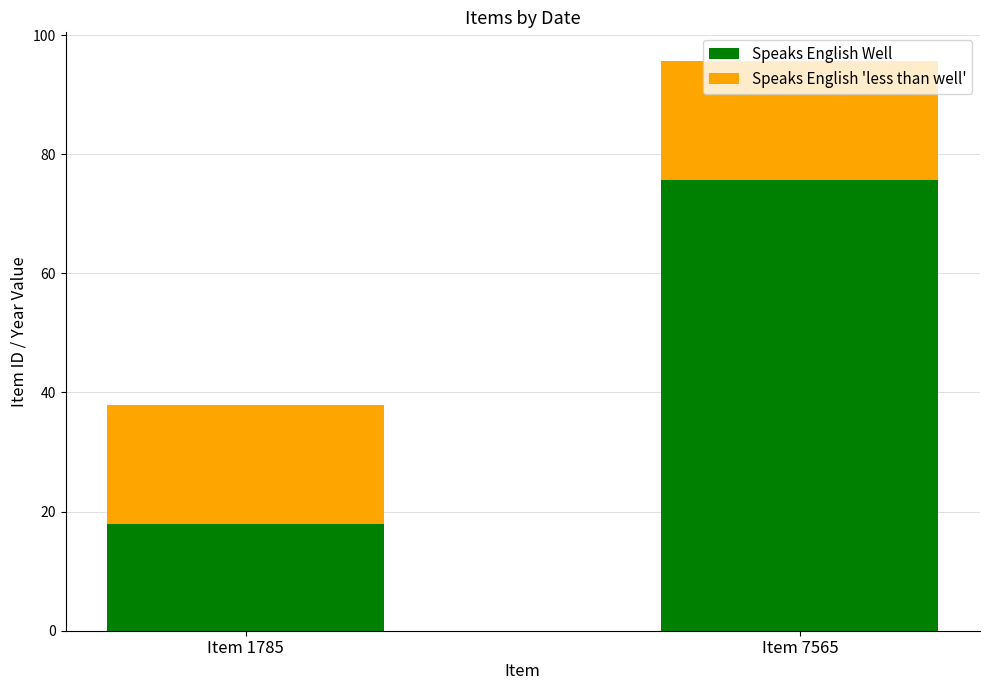

At which category is the sum across all series the highest?

Item 7565